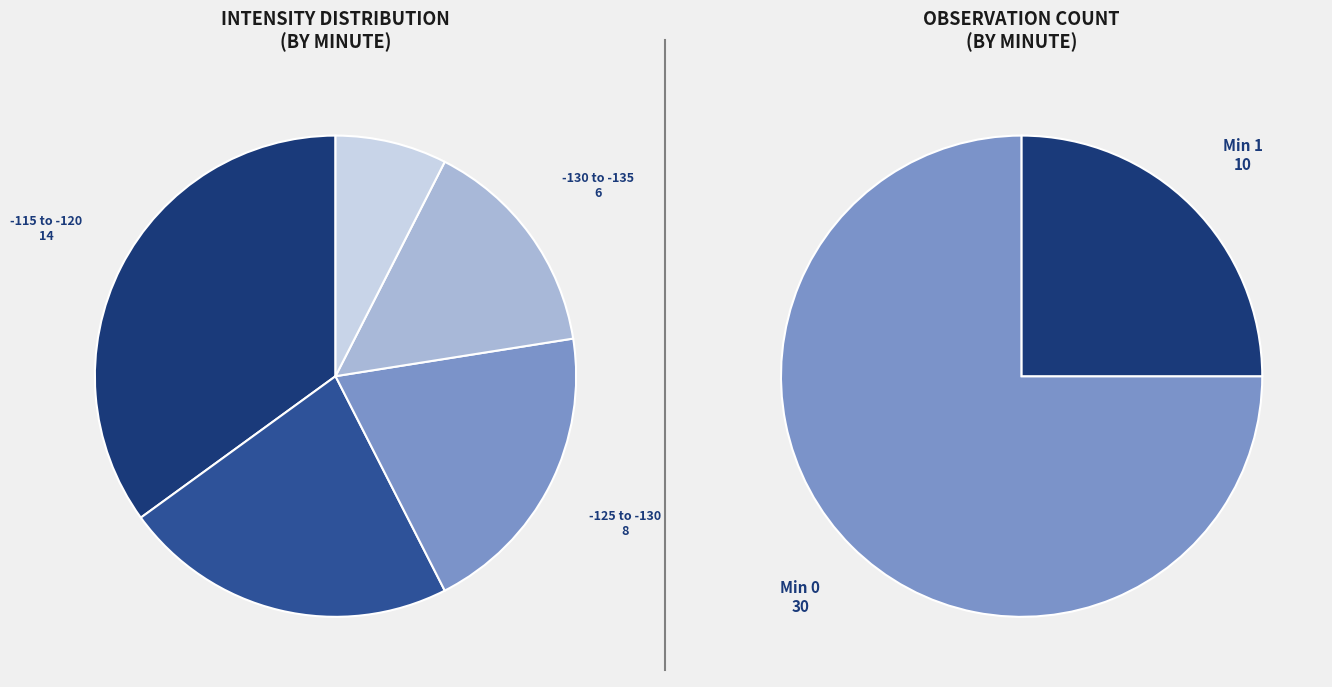

To the nearest percent, what portion does 15 represent?

3%